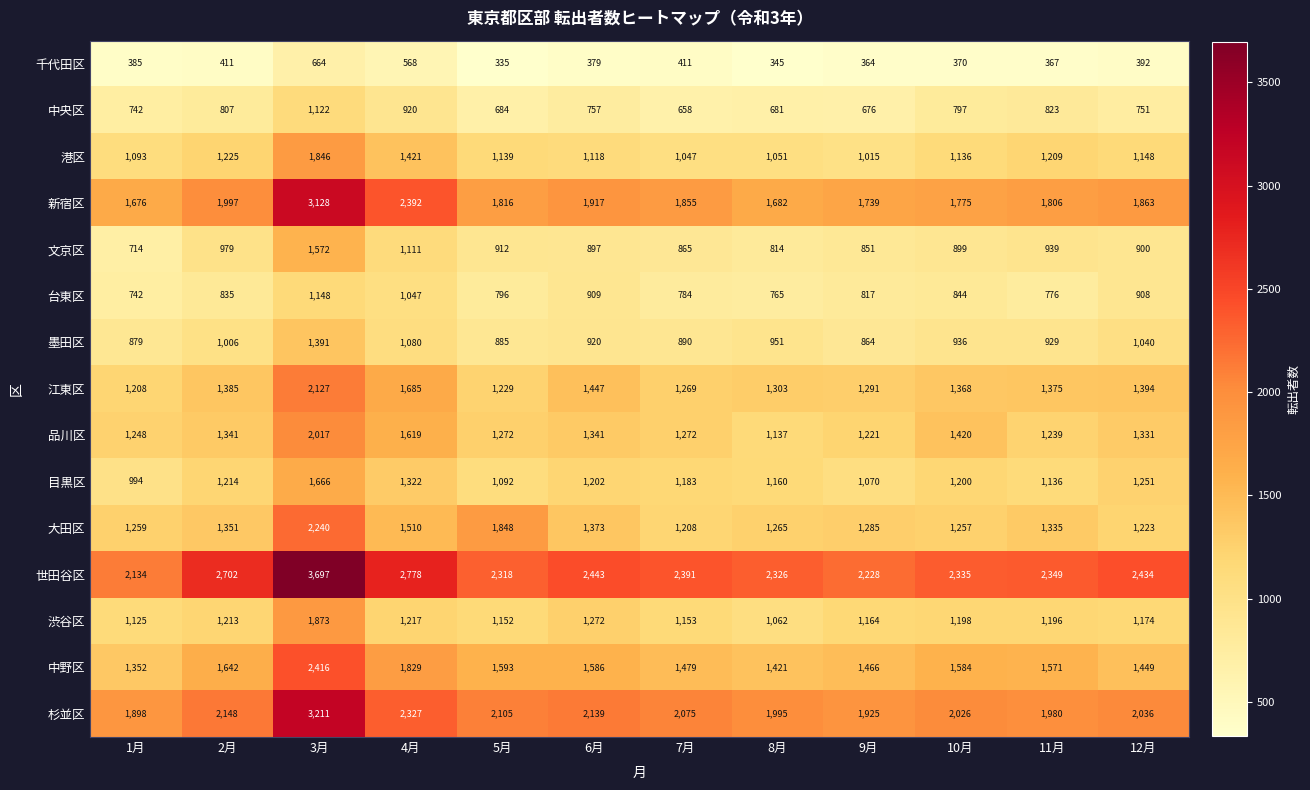

What is the greatest value displayed?

3697